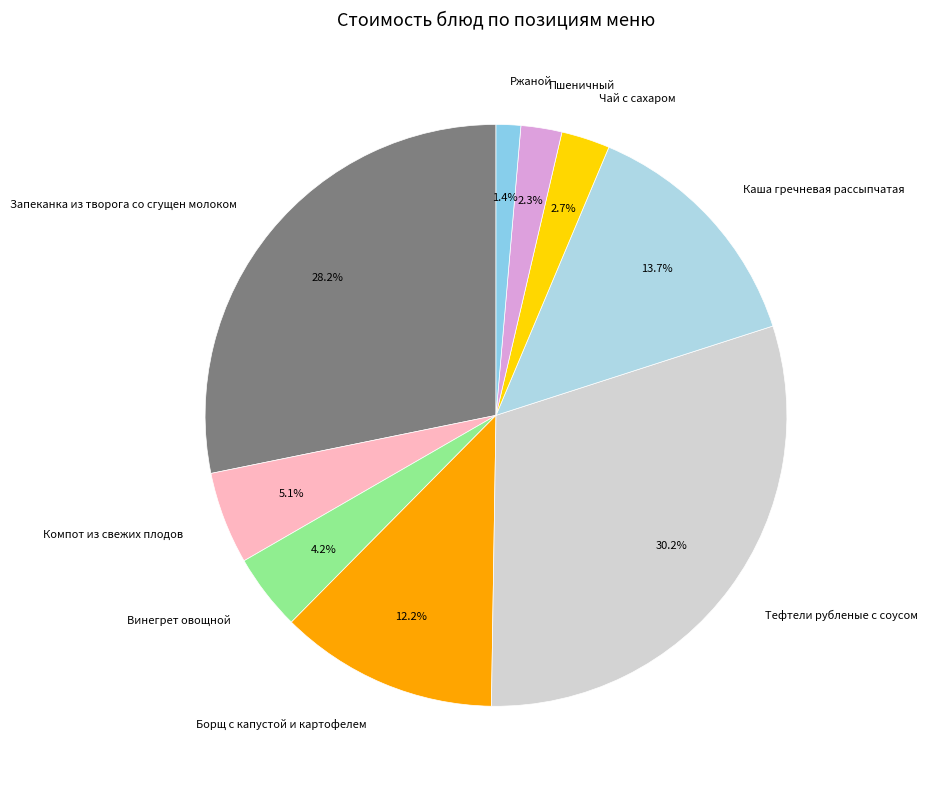

How much of the chart is everything except Чай с сахаром?

97.3%